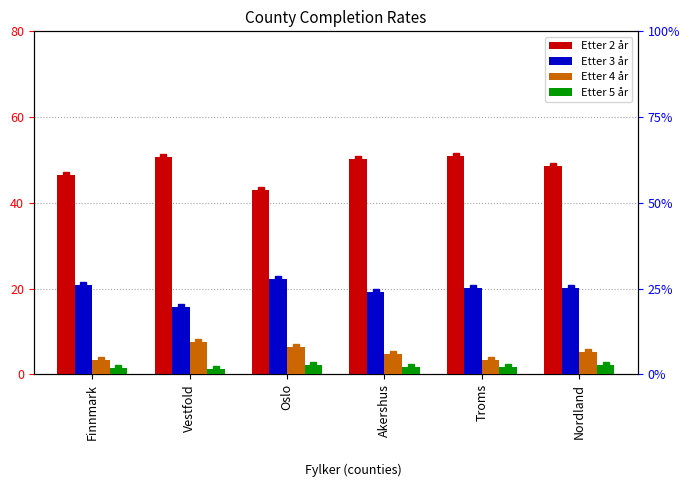

At which label does Etter 3 år reach its peak?

Oslo